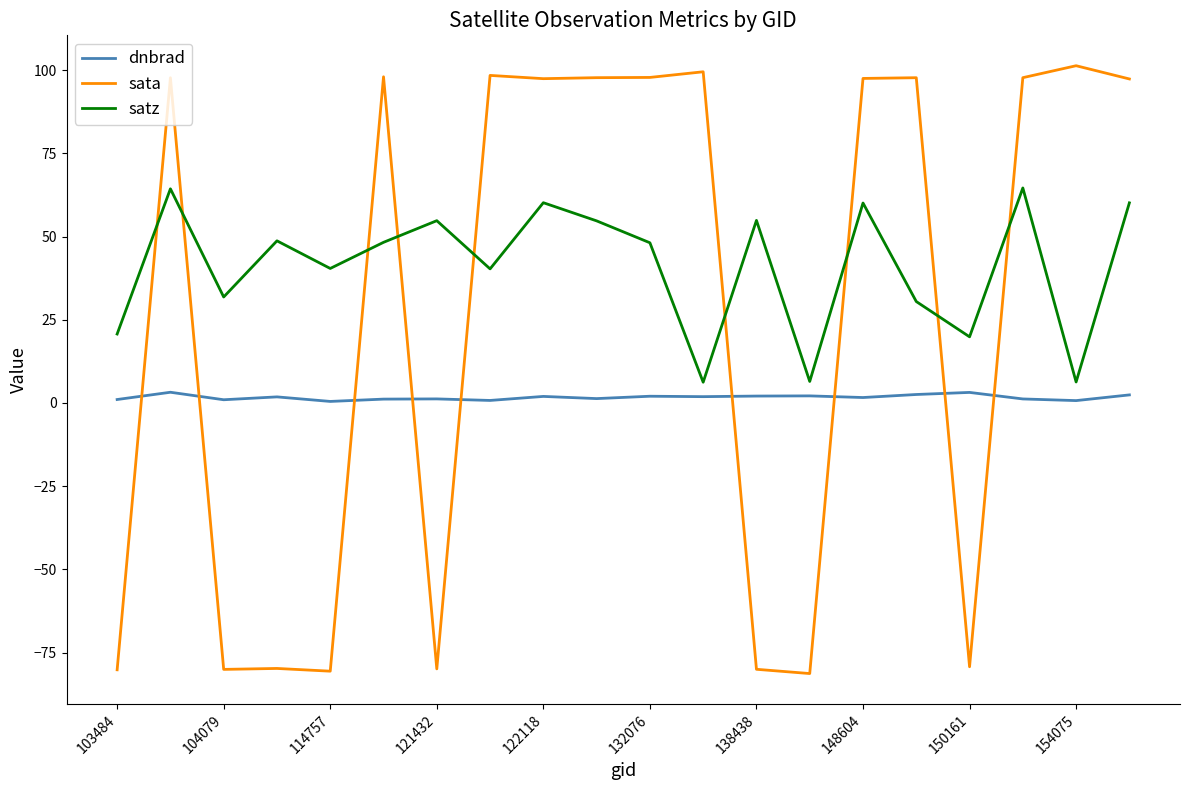

Which series has the largest total across all categories?

satz